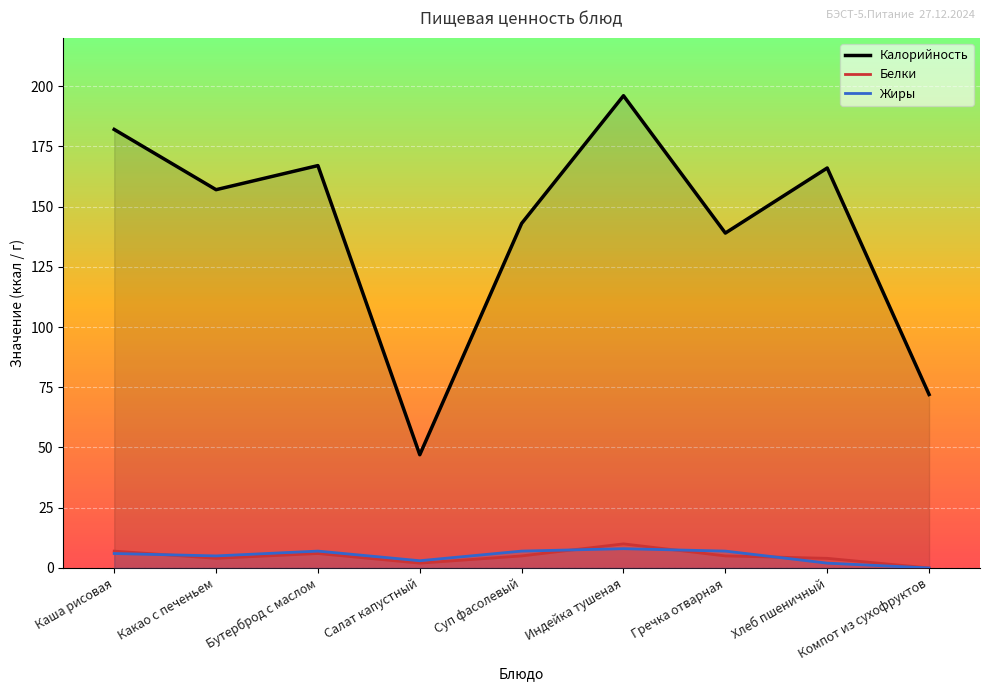

Reading left to right, list all the values displayed in this chart.

Калорийность: Каша рисовая=182	Какао с печеньем=157	Бутерброд с маслом=167	Салат капустный=47	Суп фасолевый=143	Индейка тушеная=196	Гречка отварная=139	Хлеб пшеничный=166	Компот из сухофруктов=72
Белки: Каша рисовая=7	Какао с печеньем=4	Бутерброд с маслом=6	Салат капустный=2	Суп фасолевый=5	Индейка тушеная=10	Гречка отварная=5	Хлеб пшеничный=4	Компот из сухофруктов=0
Жиры: Каша рисовая=6	Какао с печеньем=5	Бутерброд с маслом=7	Салат капустный=3	Суп фасолевый=7	Индейка тушеная=8	Гречка отварная=7	Хлеб пшеничный=2	Компот из сухофруктов=0